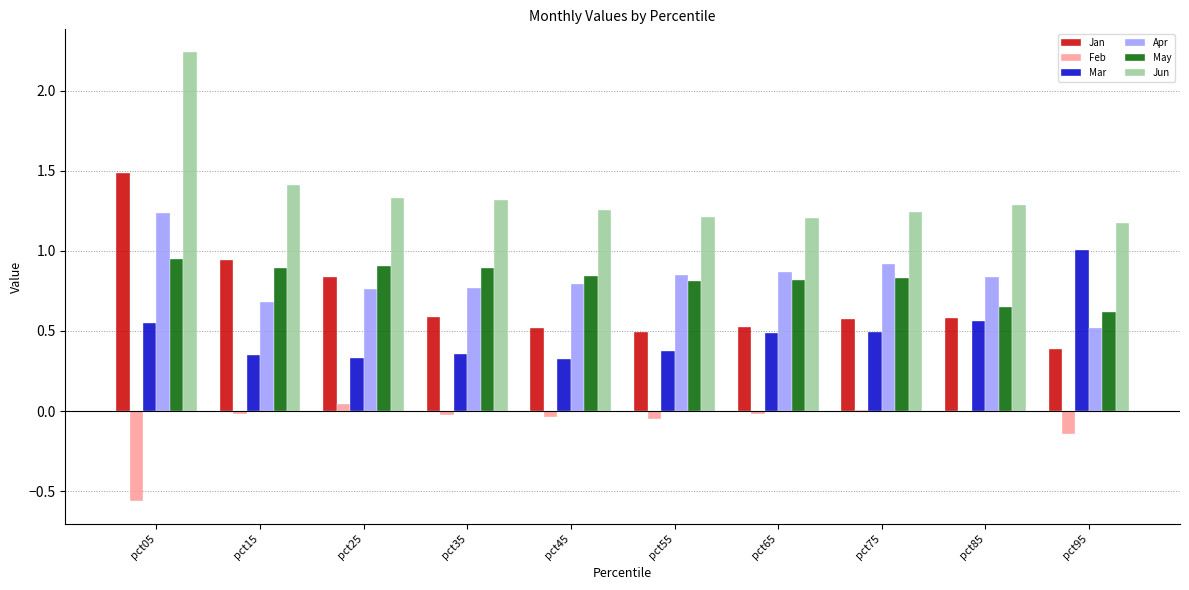

At which label does Apr reach its peak?

pct05